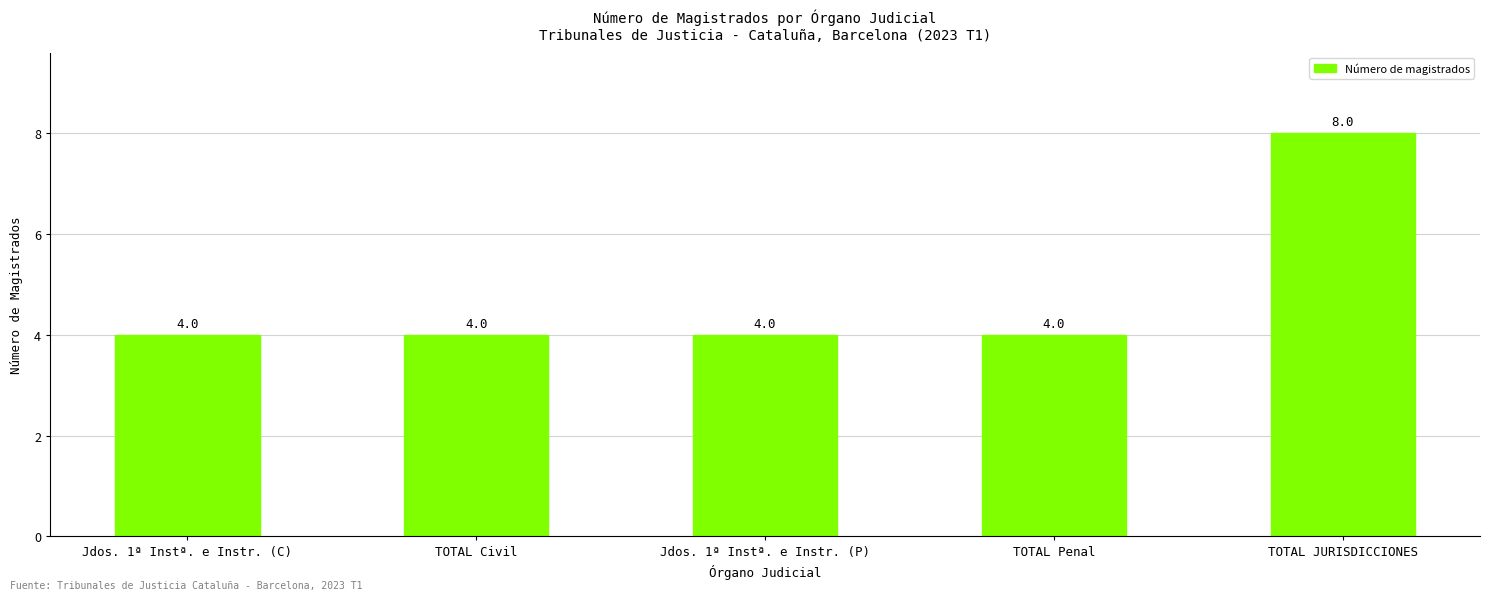

What is the value of the 4th bar from the left?

4